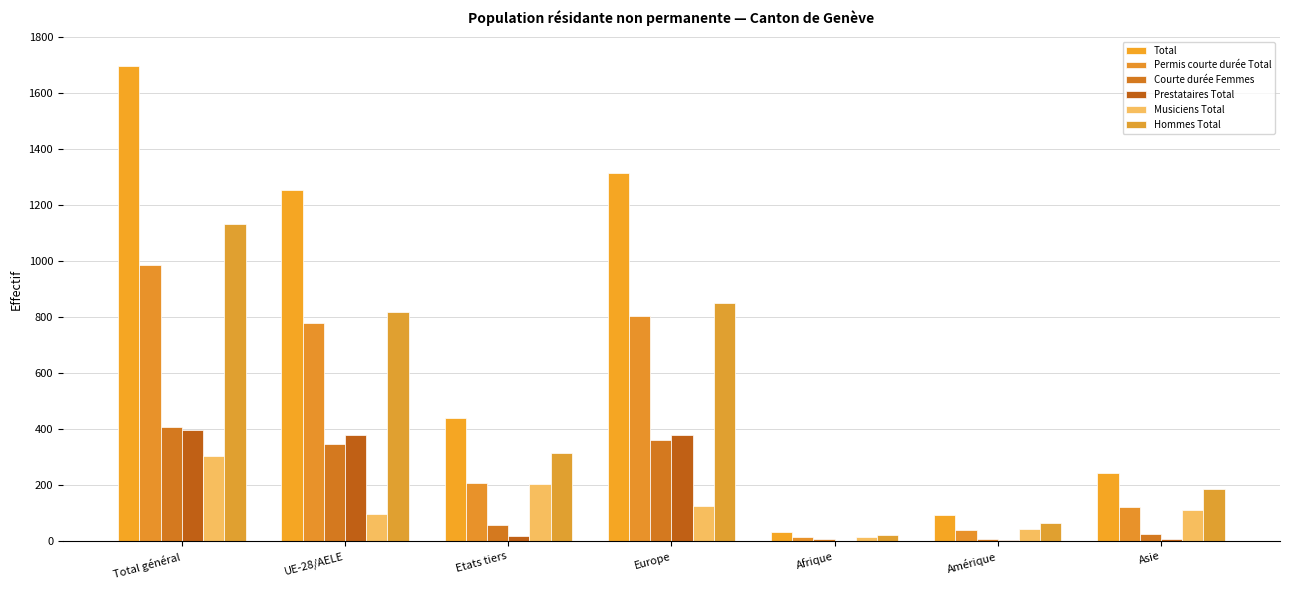

Is it true that Prestataires Total equals 124 at Total général?

False